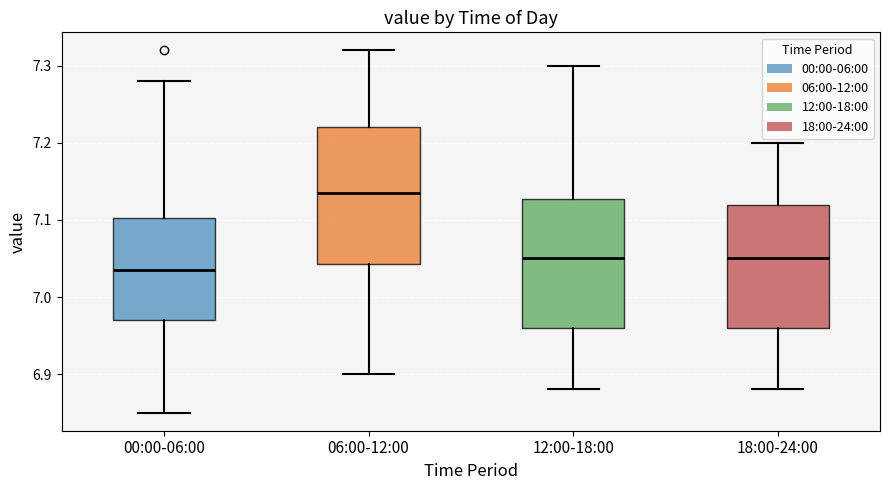

Which box has the lowest median line?

00:00-06:00